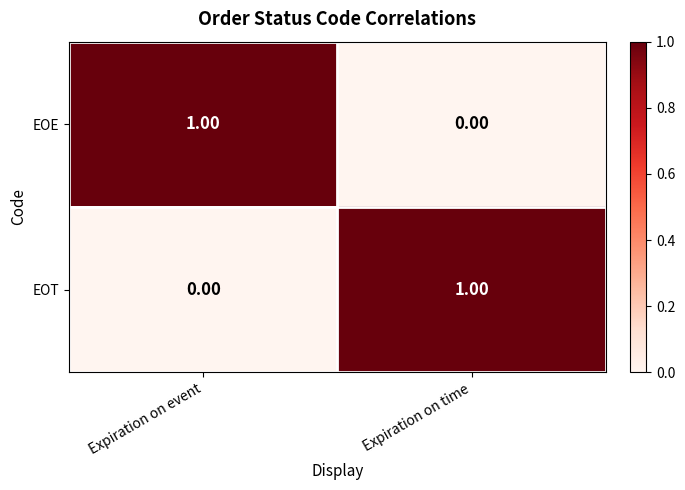

Which category has the highest value in the EOE series?

Expiration on event